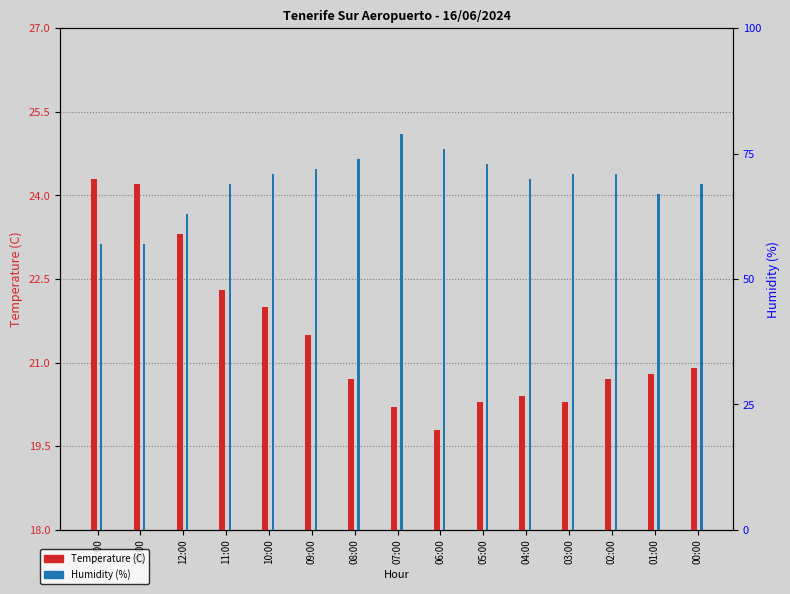

What is the lowest value of the Humidity (%) series?

57.0